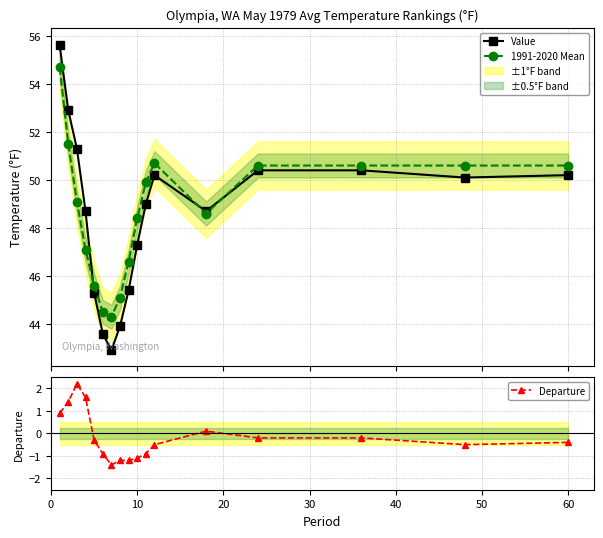

How many values in Departure are above zero?

5